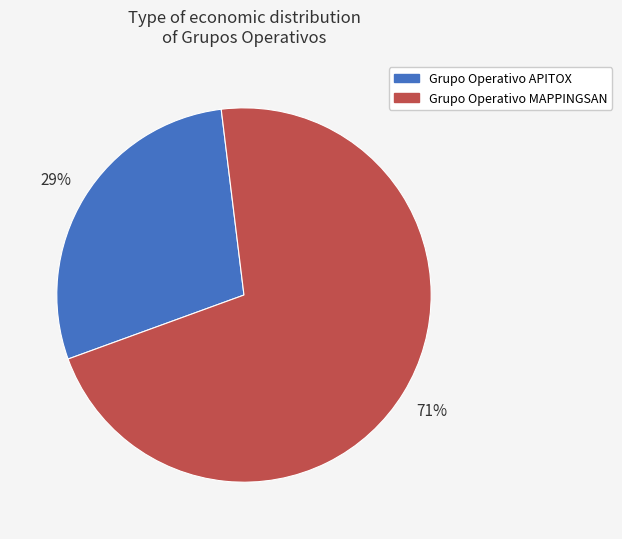

Do Grupo Operativo MAPPINGSAN and Grupo Operativo APITOX together represent more than half of the pie?

Yes